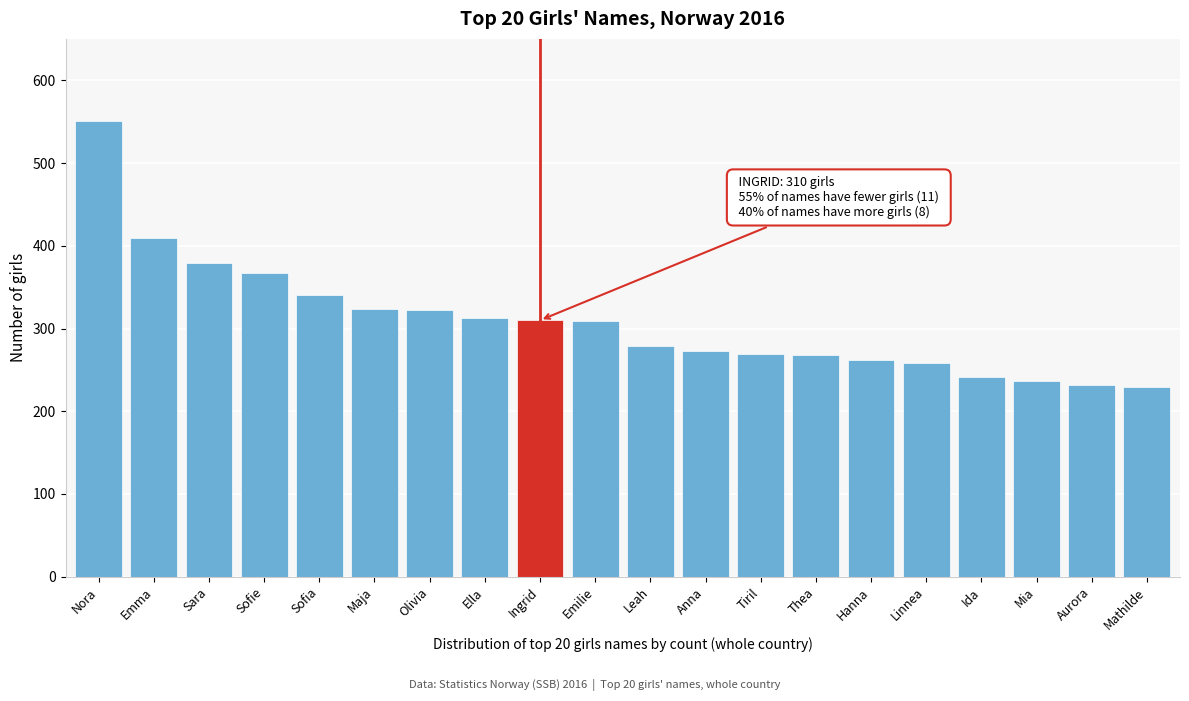

True or false: the data shows 361 at Mia.

False